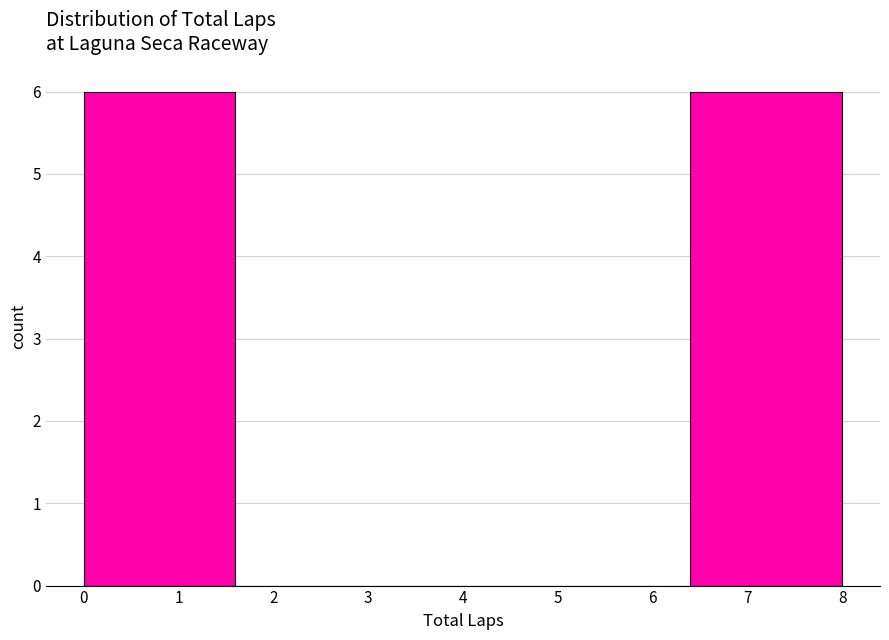

How tall is the bar that spans 0.0 to 1.6 on the x-axis? The values are not printed on the chart, so give them approximately, as read against the axis.

6